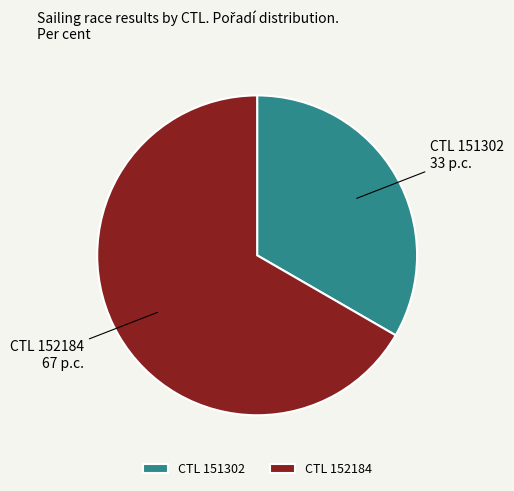

How many slices are in this pie chart?

2